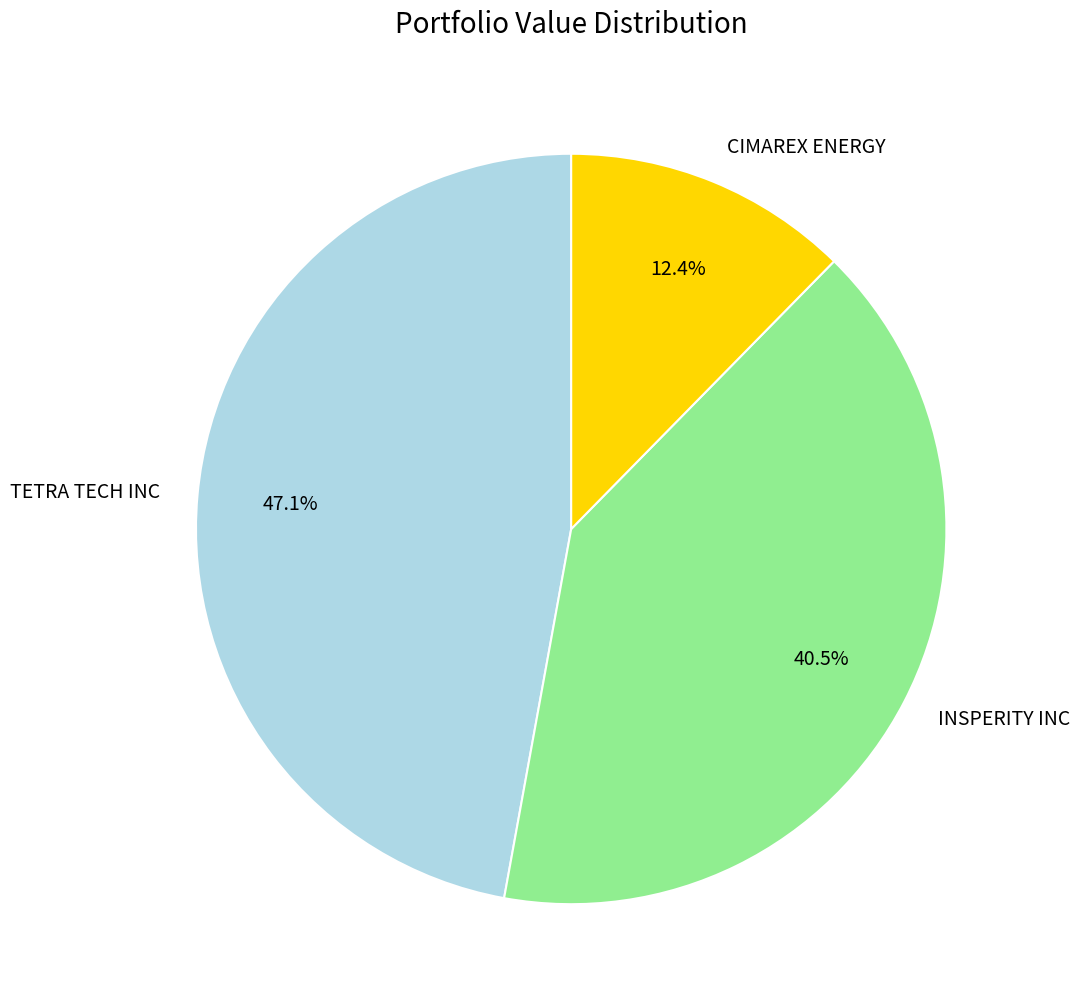

Does any single category account for the majority?

No